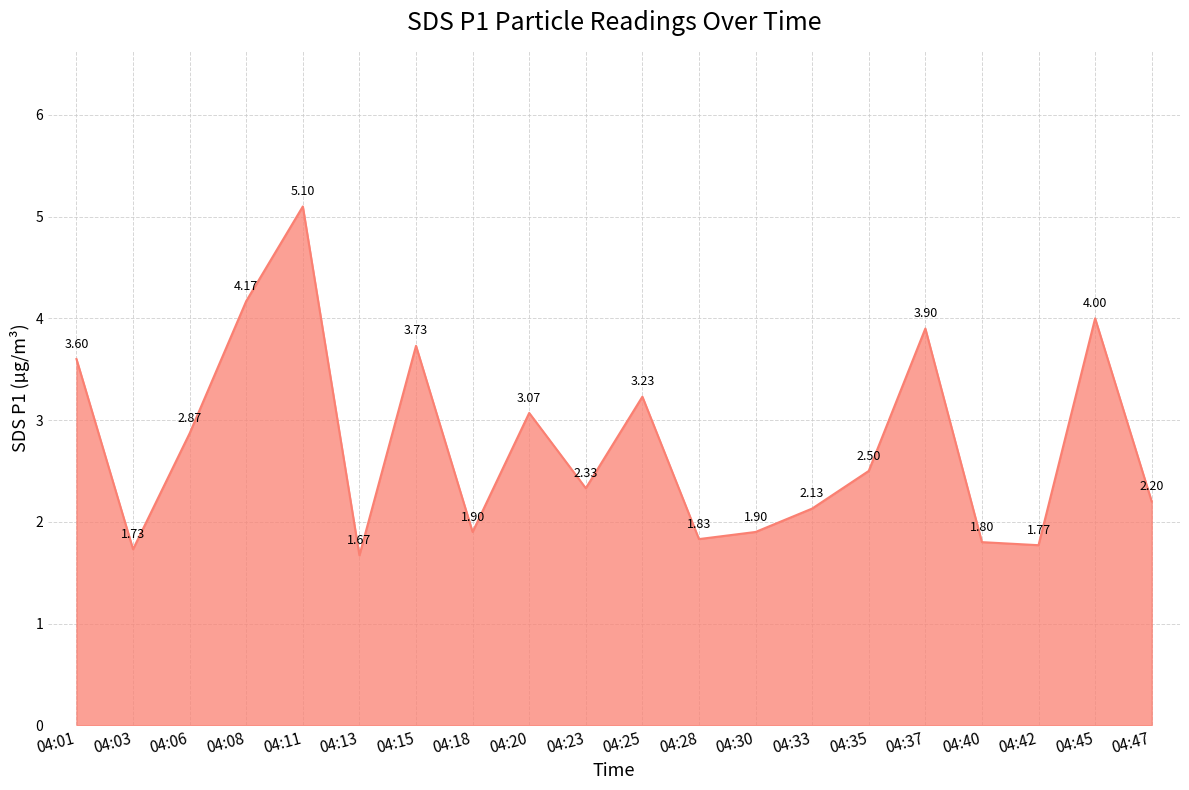

Where is the data nearest to the value 3?

04:20